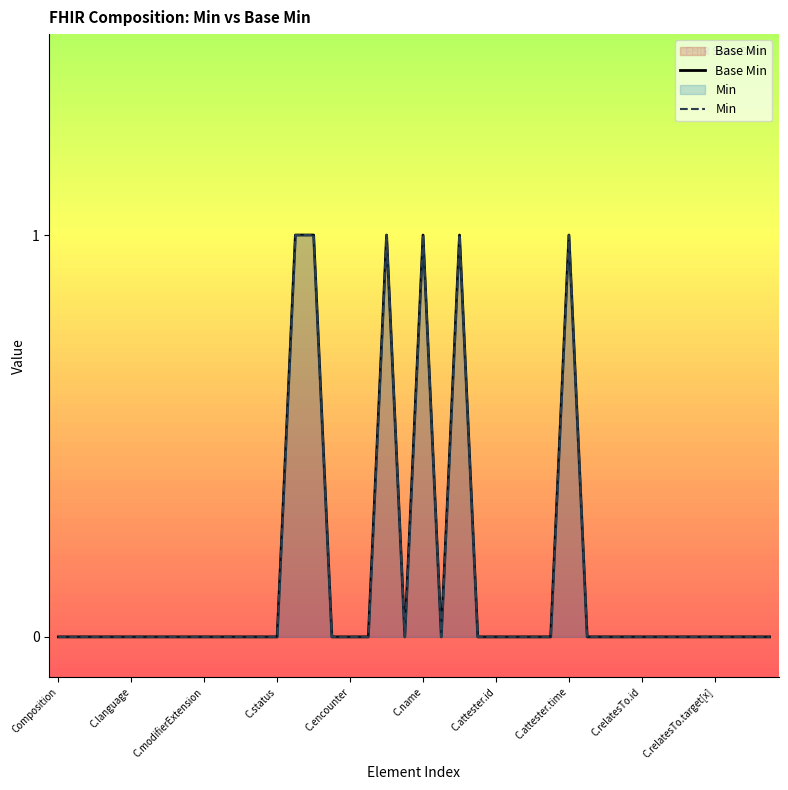

True or false: Min and Base Min intersect in this chart.

False